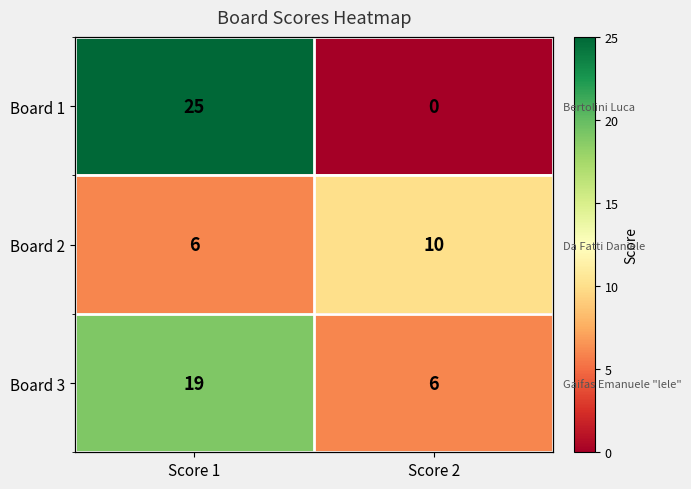

Which category has the highest value in the Board 1 series?

Score 1